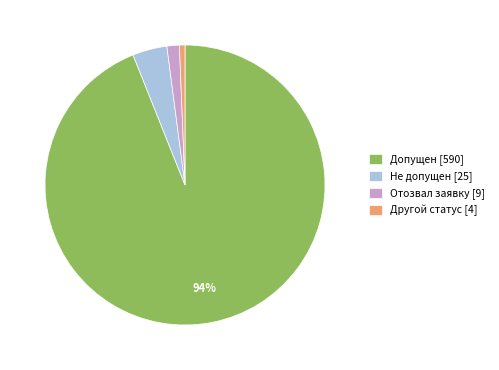

Is there a majority slice in this chart?

Yes